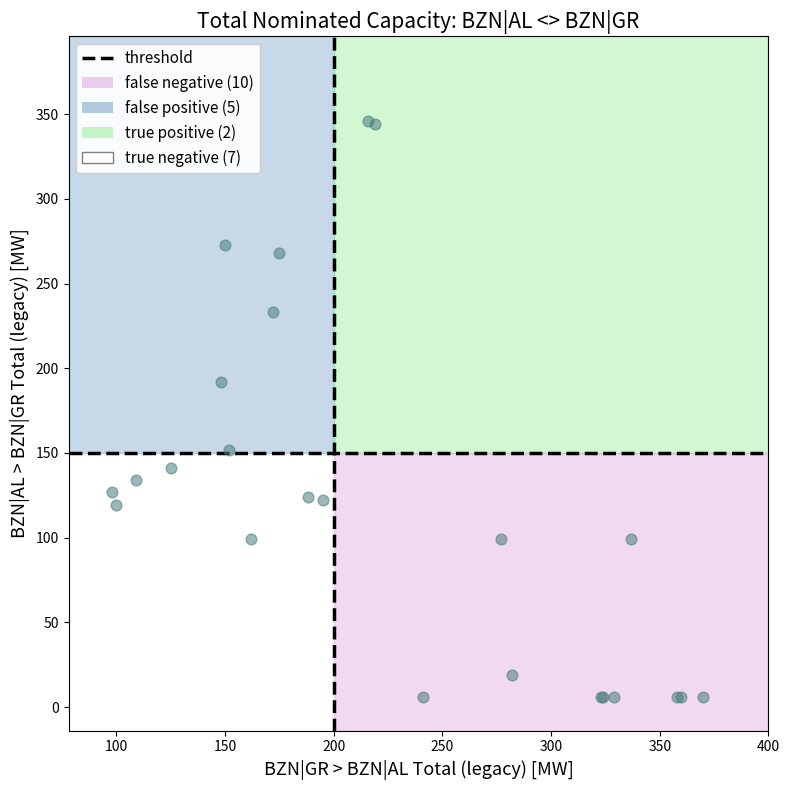

What Y value in the scatter plot is closest to 176?

192